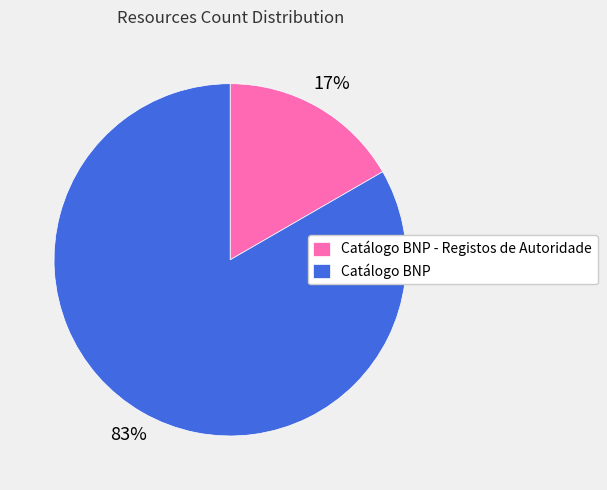

How many segments does this pie chart have?

2